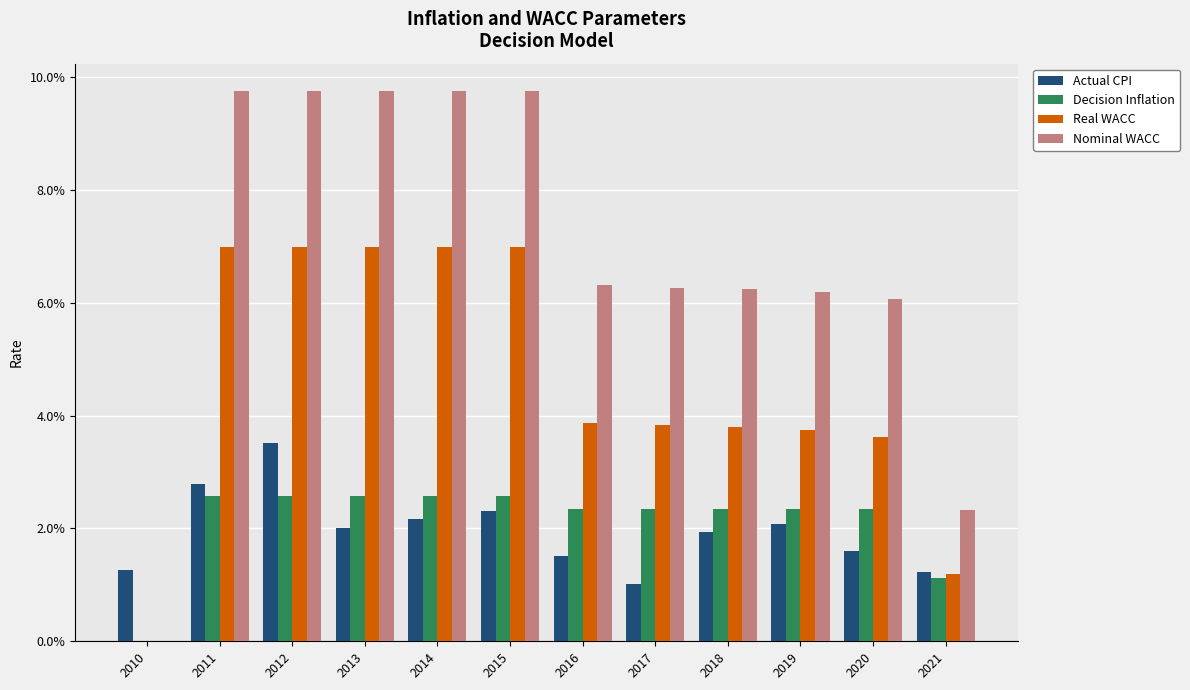

What are all the series names shown in the legend?

Actual CPI, Decision Inflation, Real WACC, Nominal WACC